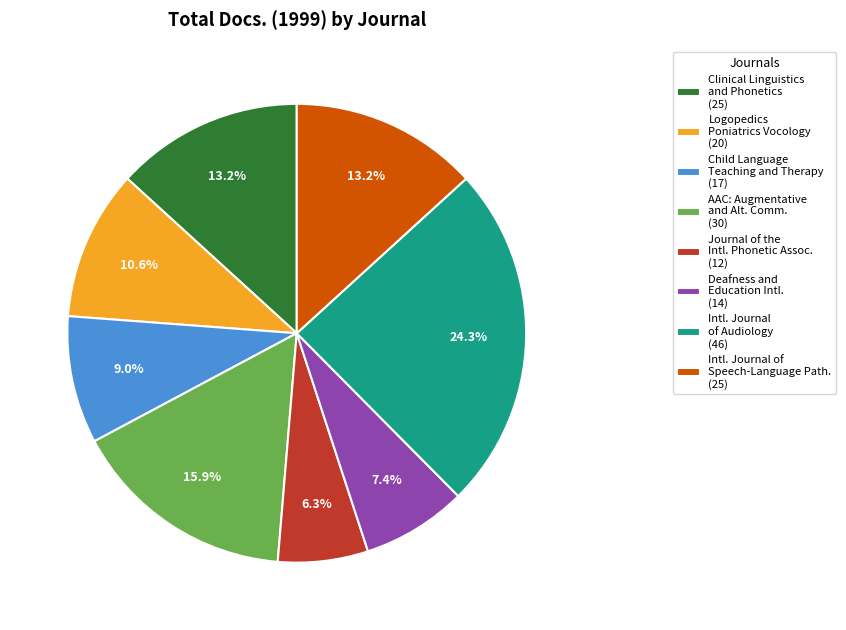

Approximately how many times larger is the value at Clinical Linguistics and Phonetics (25) compared to Intl. Journal of Audiology (46)?

0.5